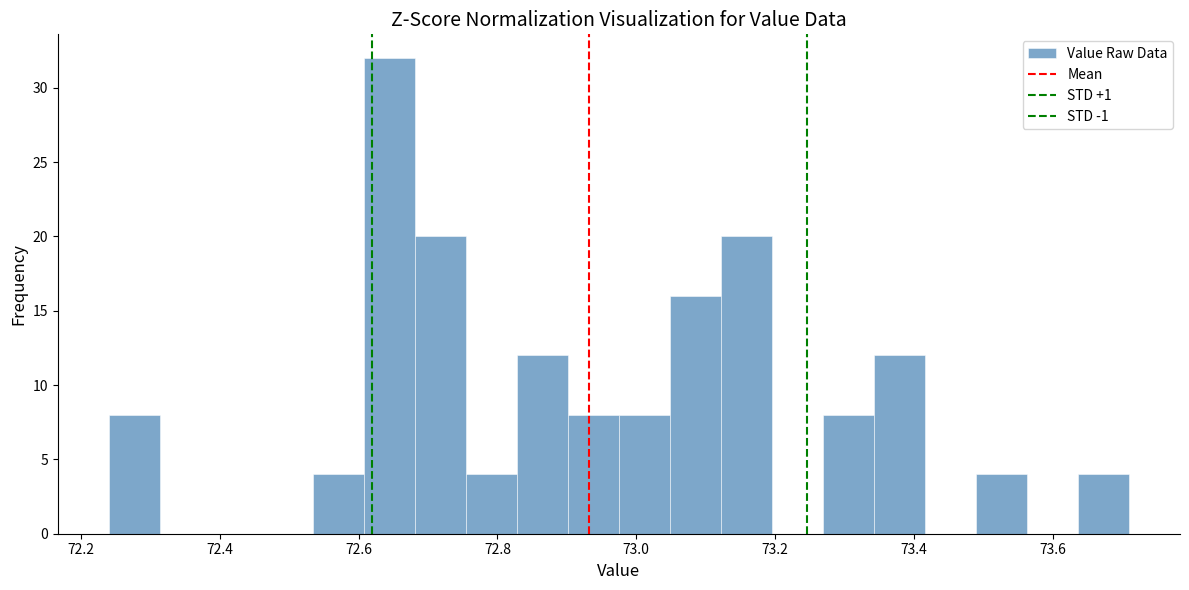

Around what value on the x-axis is the tallest bar? Give the approximate position of its centre, as read against the axis.

72.64